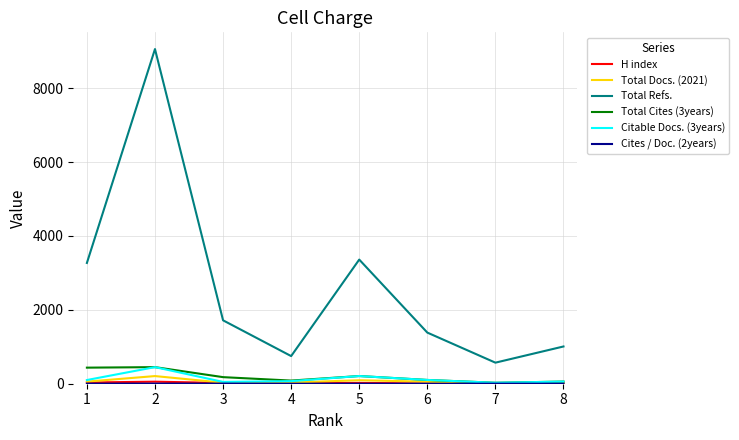

True or false: Total Cites (3years) and Total Refs. intersect in this chart.

False